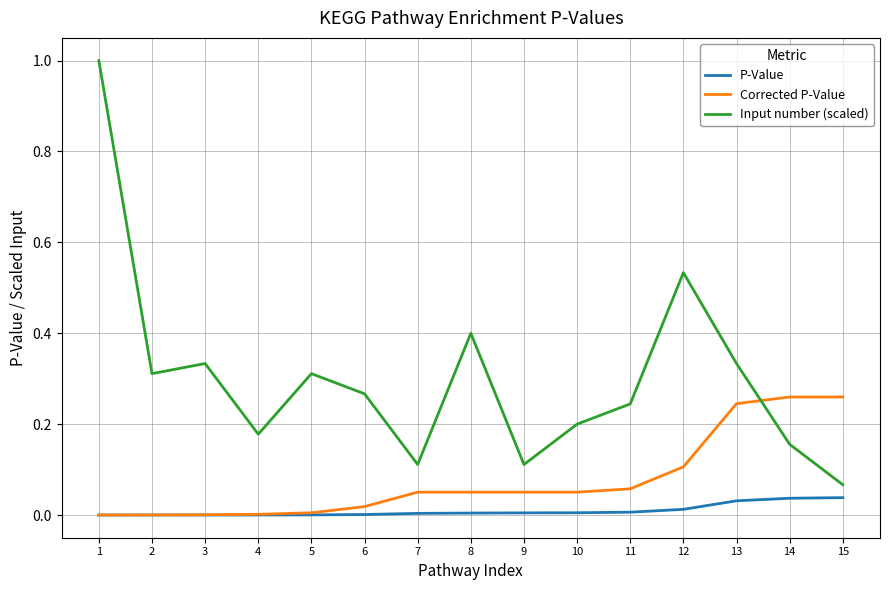

Between which two adjacent categories do Corrected P-Value and Input number (scaled) first intersect?

13 and 14